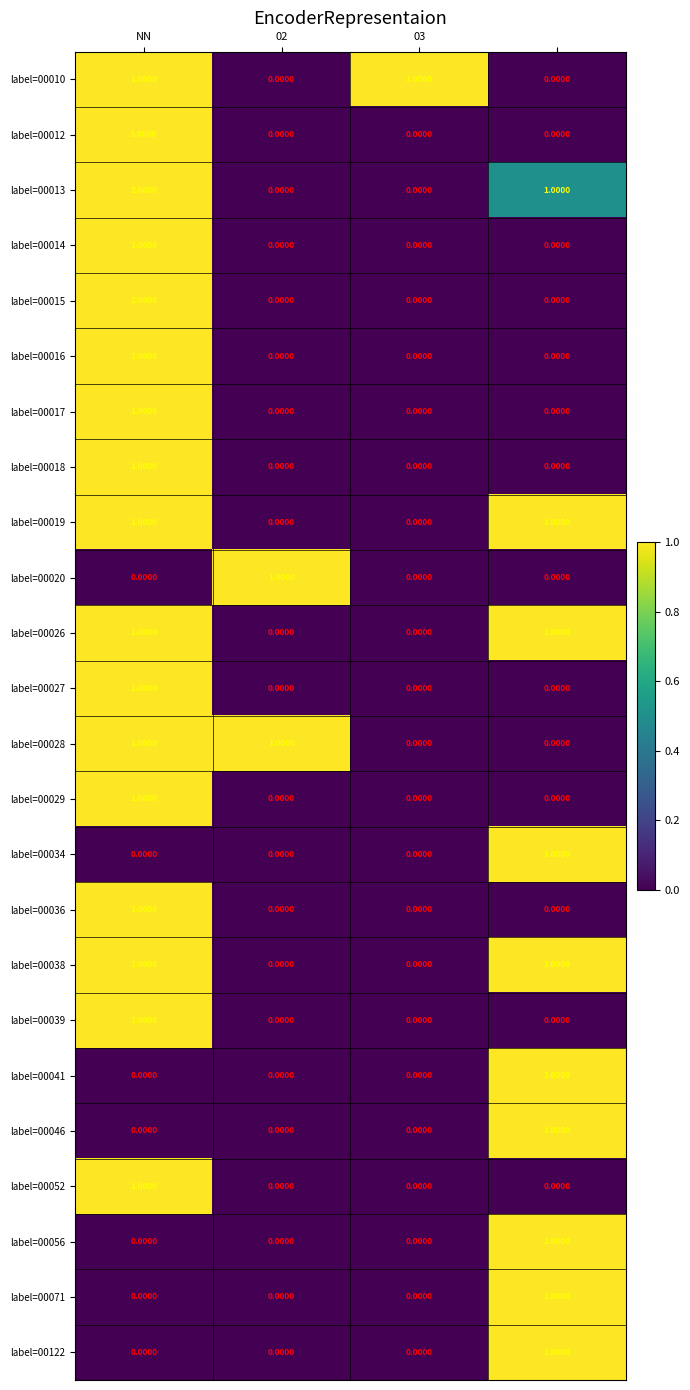

Which series has the largest range (max minus min)?

label=00012